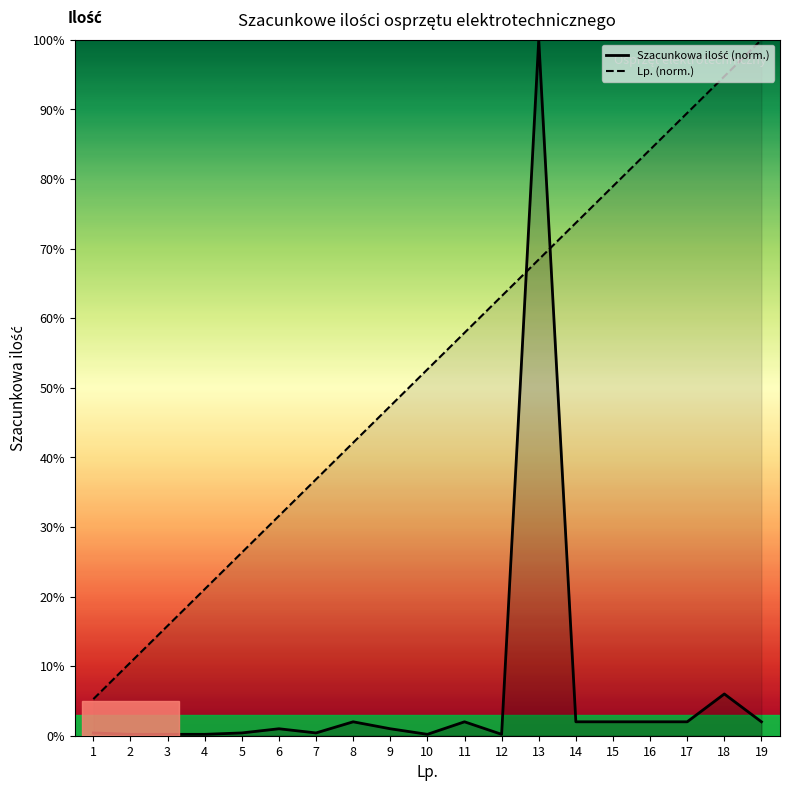

What is the value of the Lp. (norm.) point at the 4th from the left?

21.1